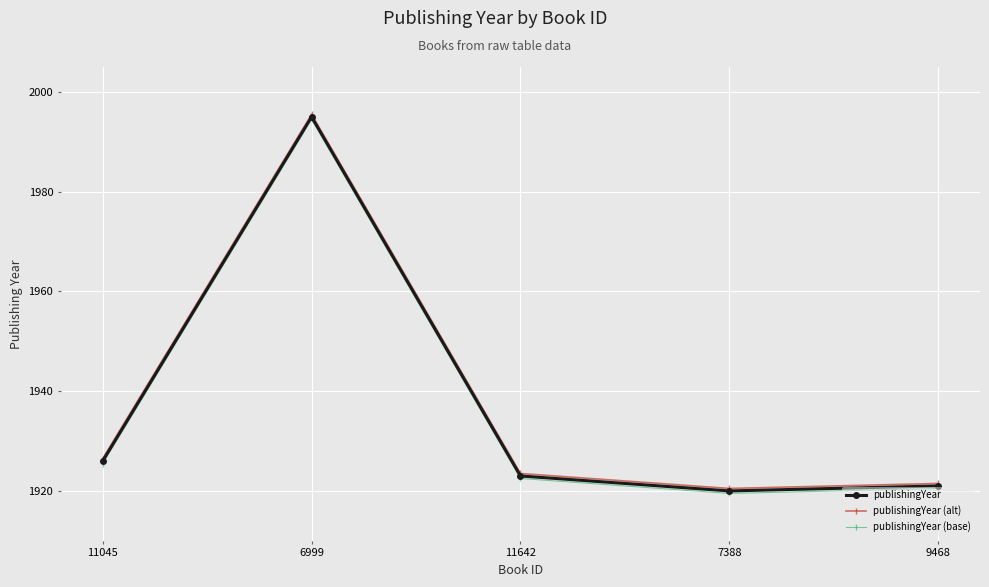

In publishingYear (alt), how many points are higher than both neighbors (excluding endpoints)?

1